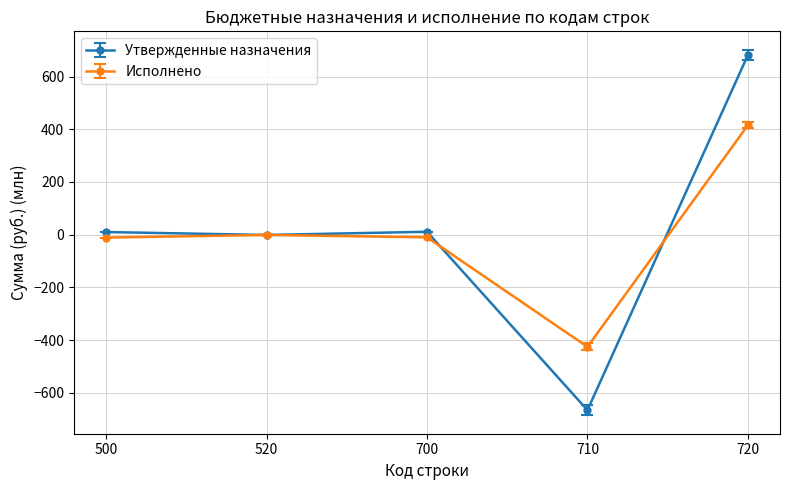

What is the average value of the Утвержденные назначения series?

7.2